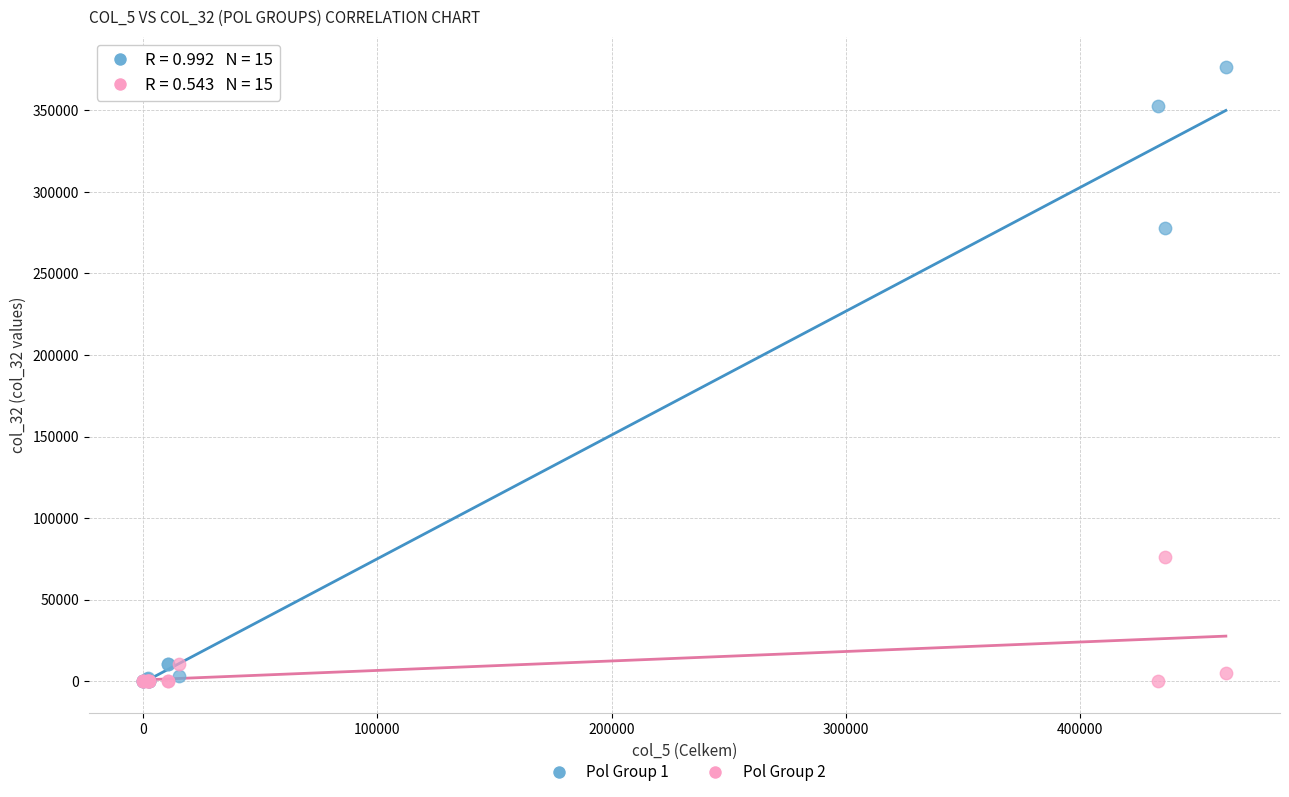

Across all series, what Y value is closest to 188163?

278033.0